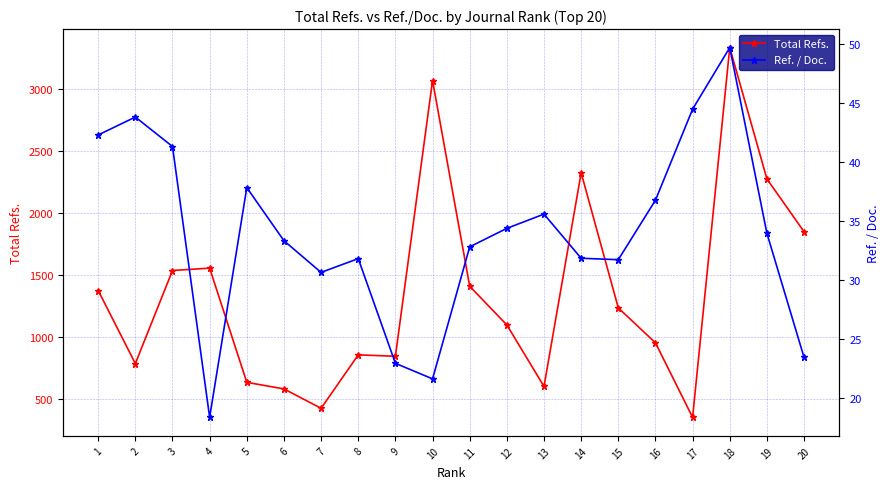

Between 4 and 6, which series saw the biggest shift?

Total Refs.